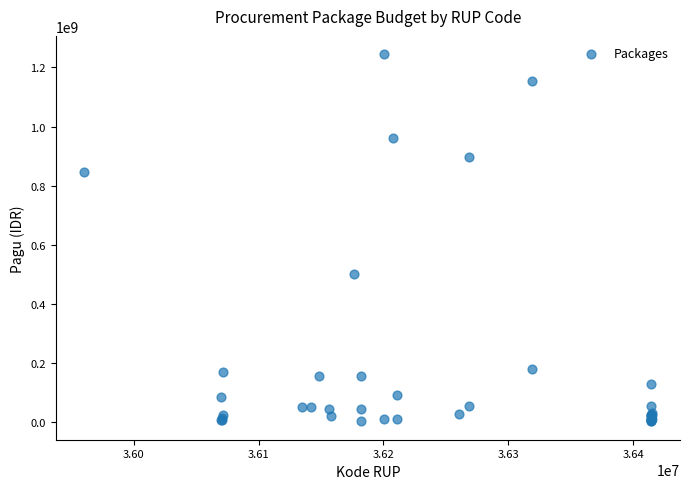

What Y value in the scatter plot is closest to 622840000?

499932000